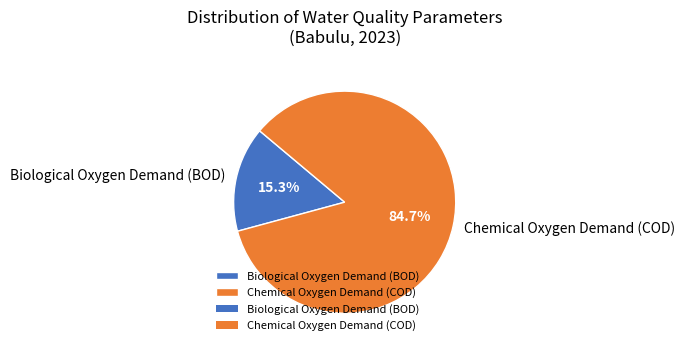

To the nearest percent, what is the combined percentage of Chemical Oxygen Demand (COD) and Biological Oxygen Demand (BOD)?

100%